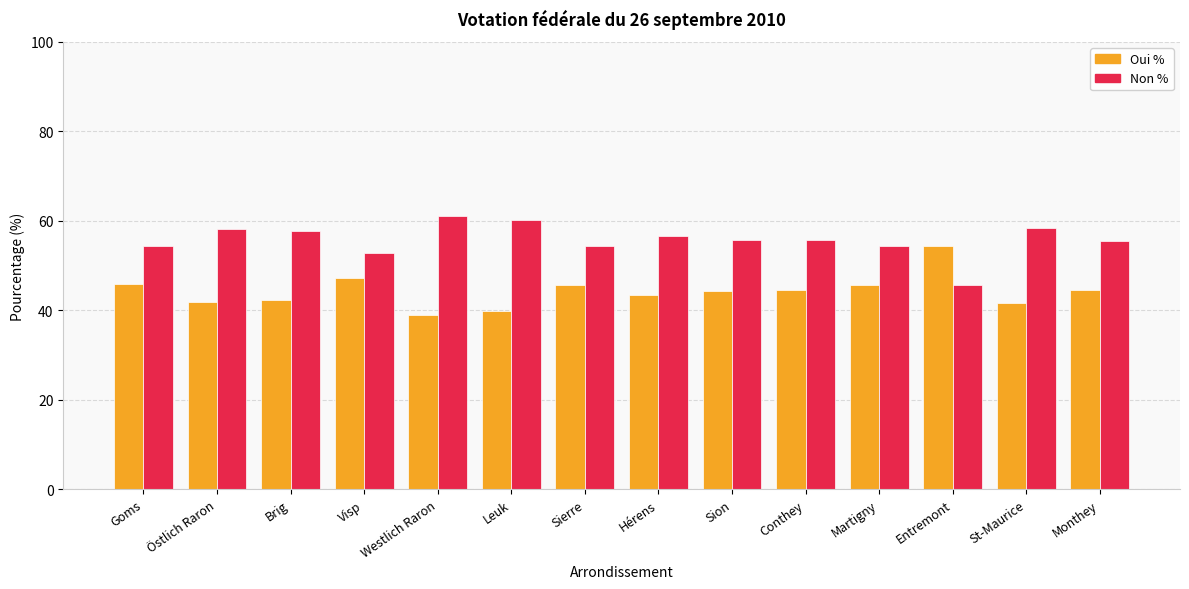

Rank the series at St-Maurice from highest to lowest value.

Non %, Oui %